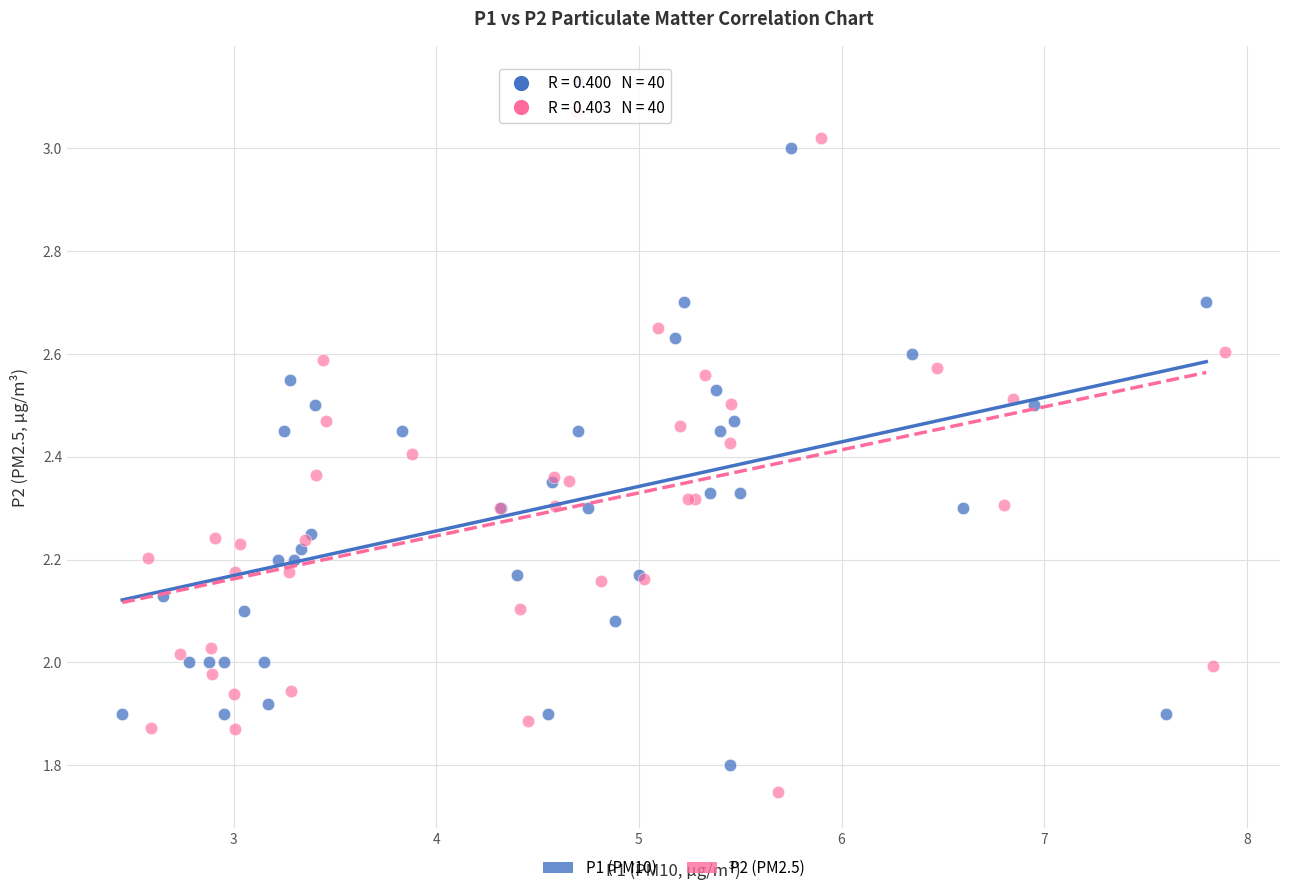

Which series contains the lowest Y value?

P2 (PM2.5)